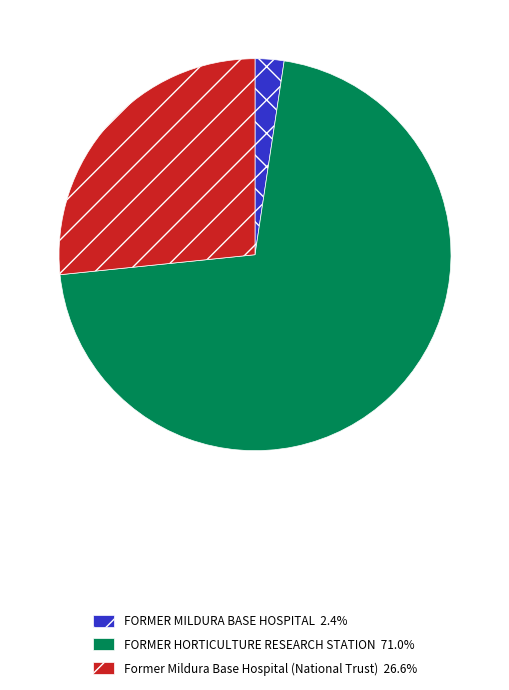

Does any single category account for the majority?

Yes